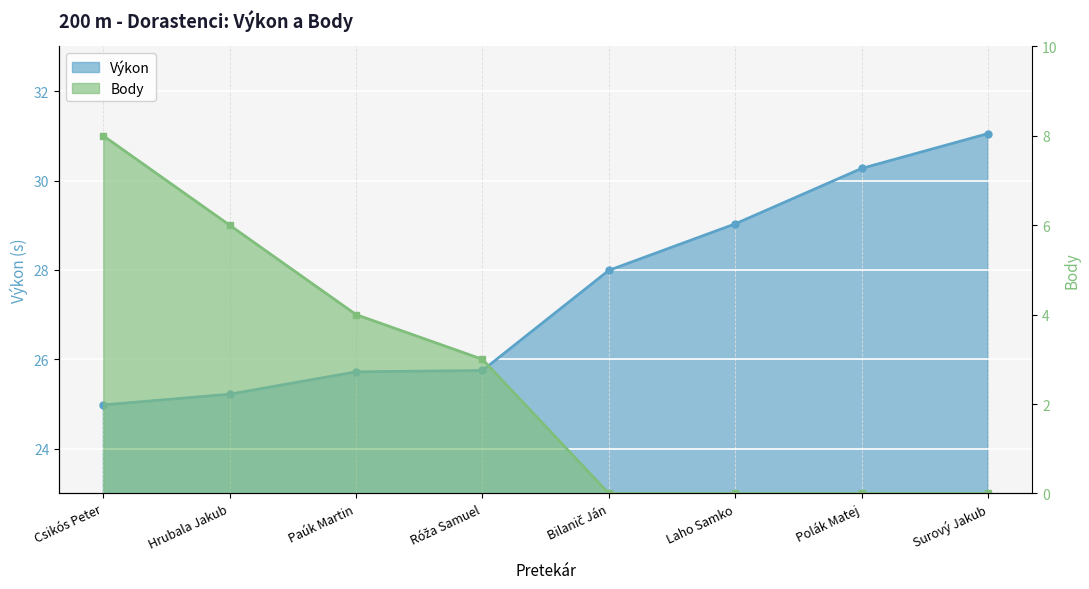

Read the Výkon value at Csikós Peter.

25.0